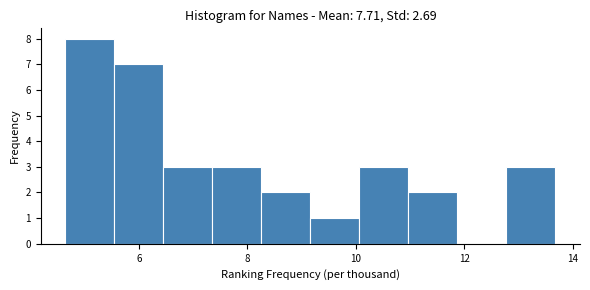

Reading left to right, list every bar in this chart as the range it spans on the x-axis followed by its height. Neither the bar edges nor the heights are printed on the chart, so give them approximately, as read against the axes.

4.6 to 5.6: 8
5.6 to 6.4: 7
6.4 to 7.4: 3
7.4 to 8.2: 3
8.2 to 9.2: 2
9.2 to 10.0: 1
10.0 to 11.0: 3
11.0 to 11.8: 2
11.8 to 12.8: 0
12.8 to 13.6: 3